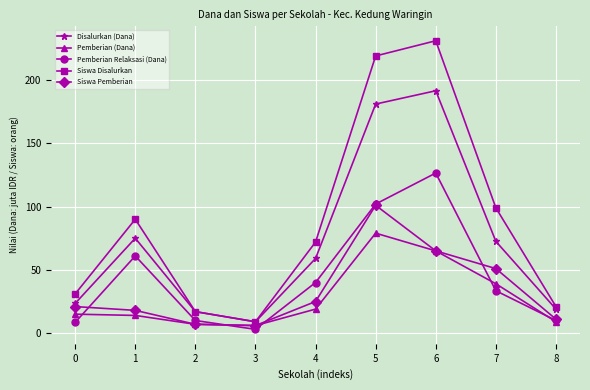

Where is the first local maximum for Siswa Disalurkan?

1